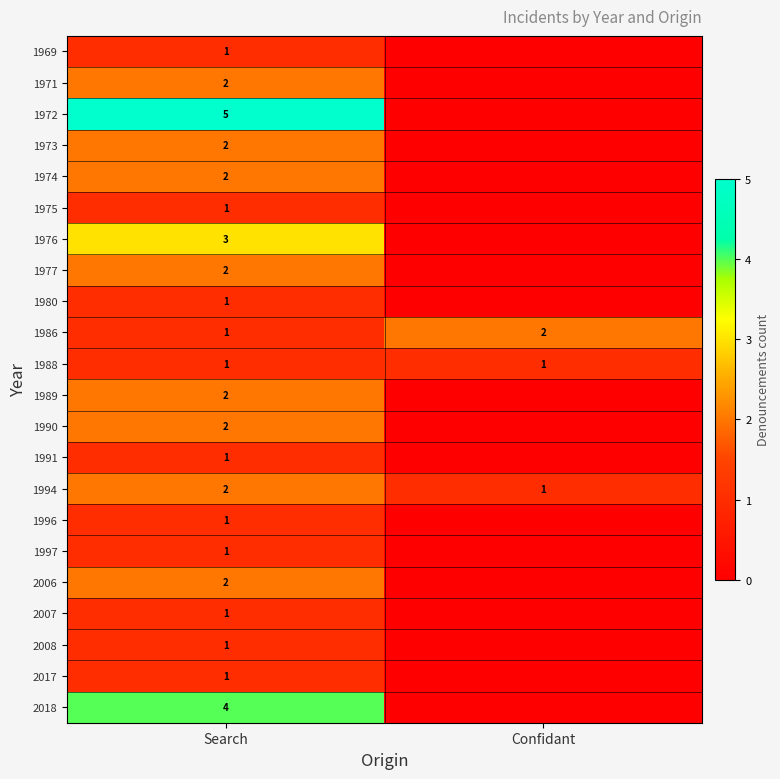

What is the spread (max minus min) of values at Search?

4